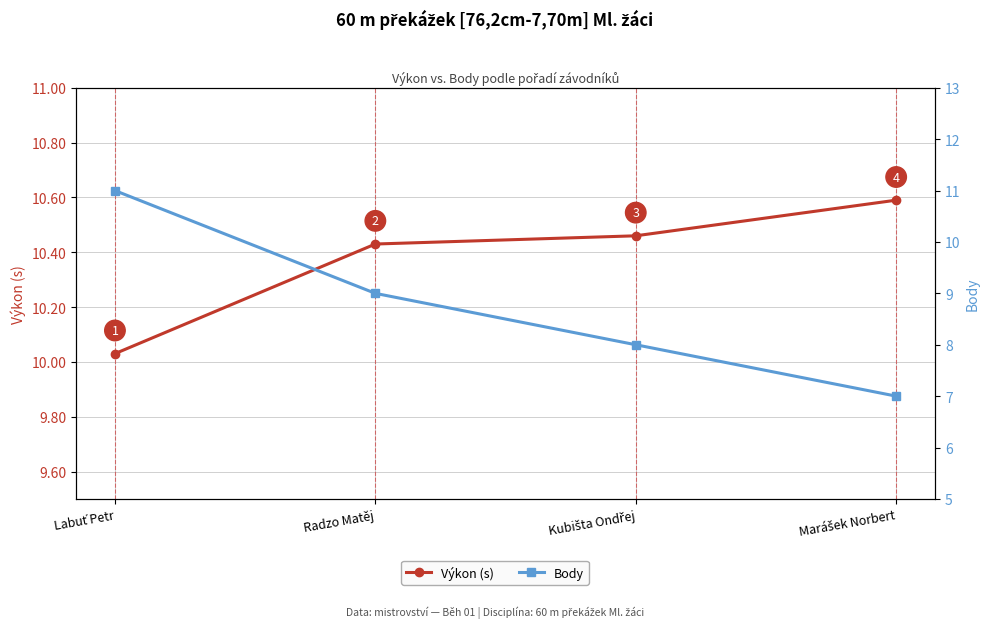

Which series has the largest total across all categories?

Výkon (s)